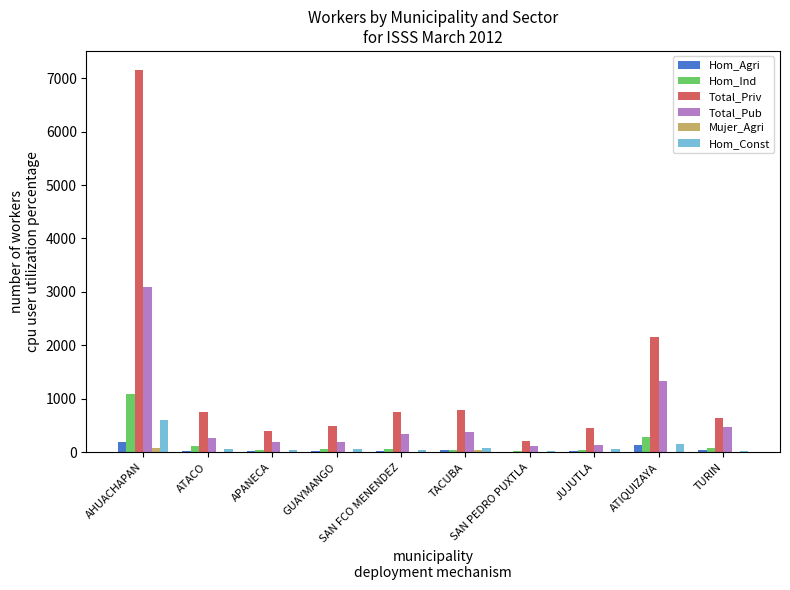

What is the maximum value for Total_Priv?

7152